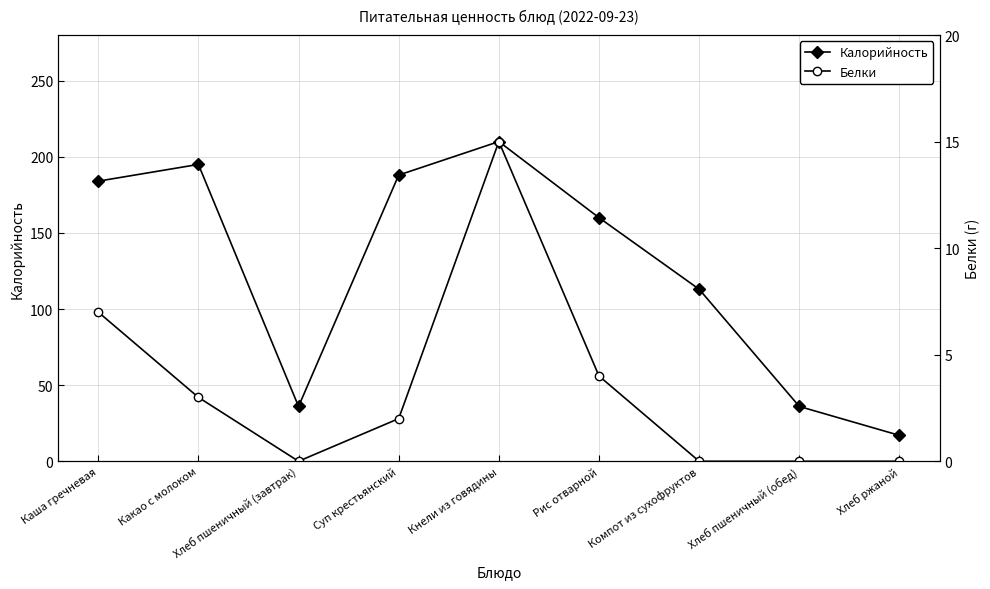

True or false: Белки has more than 1 interior local peaks.

False